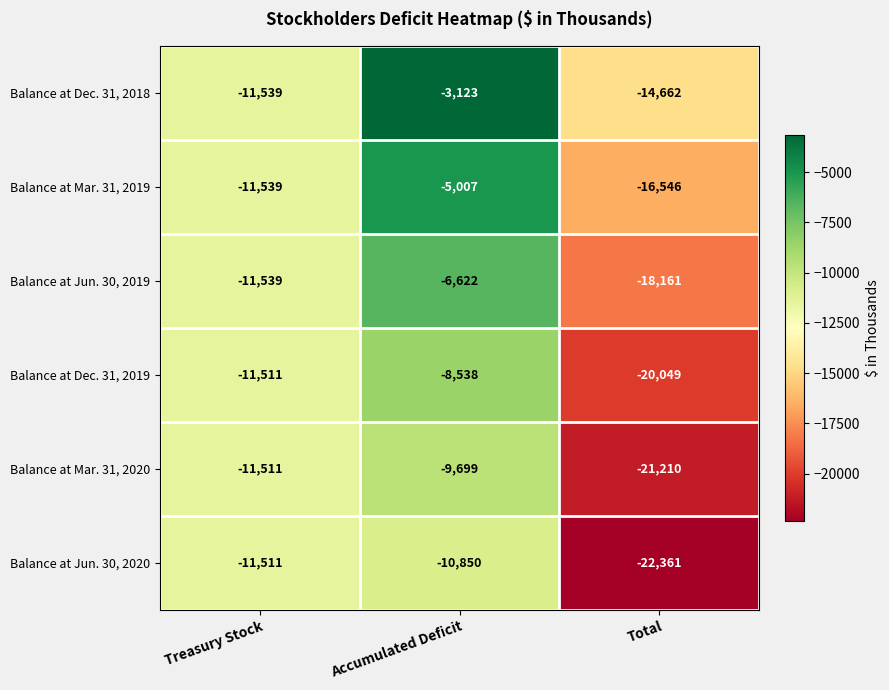

Reading left to right, what are all the values shown in this chart?

Balance at Dec. 31, 2018: -11539	-3123	-14662
Balance at Mar. 31, 2019: -11539	-5007	-16546
Balance at Jun. 30, 2019: -11539	-6622	-18161
Balance at Dec. 31, 2019: -11511	-8538	-20049
Balance at Mar. 31, 2020: -11511	-9699	-21210
Balance at Jun. 30, 2020: -11511	-10850	-22361